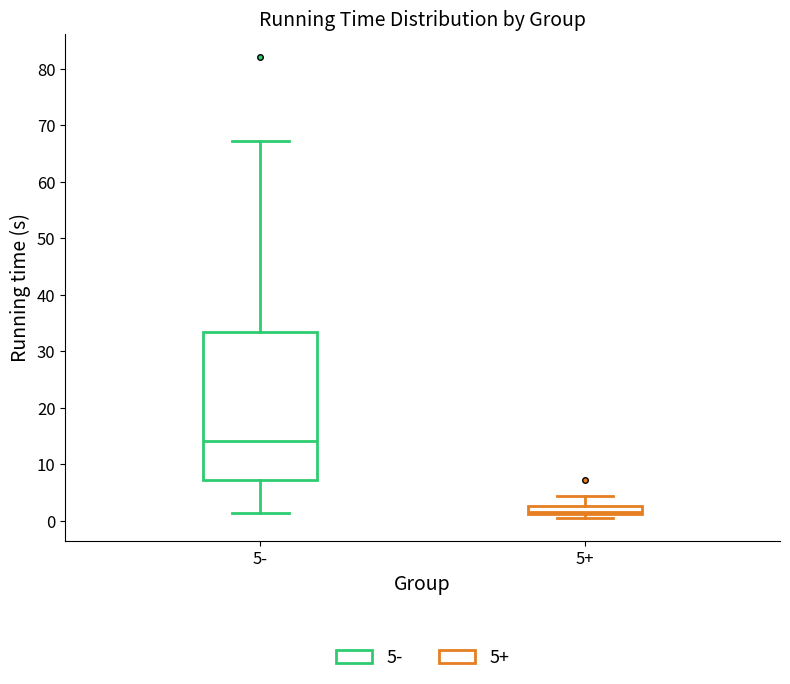

Which box's median line is the highest?

5-